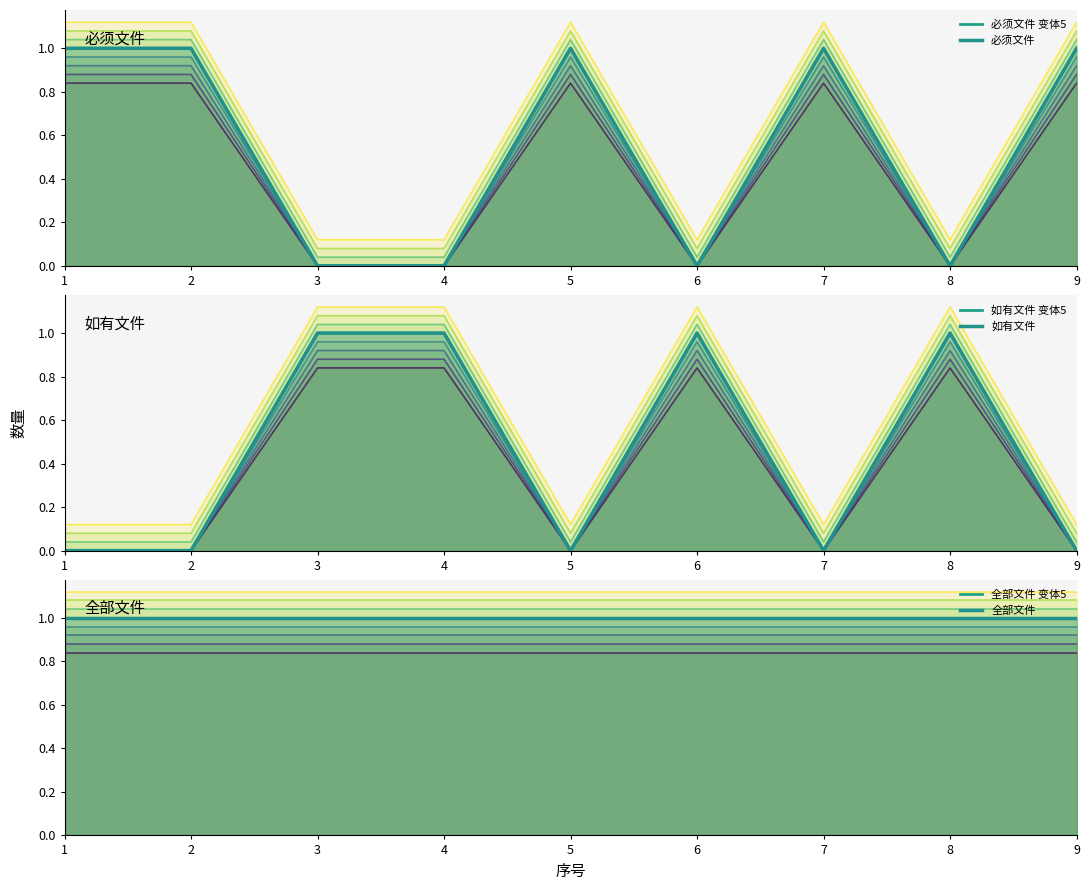

Which series has the largest total across all categories?

全部文件 变体5